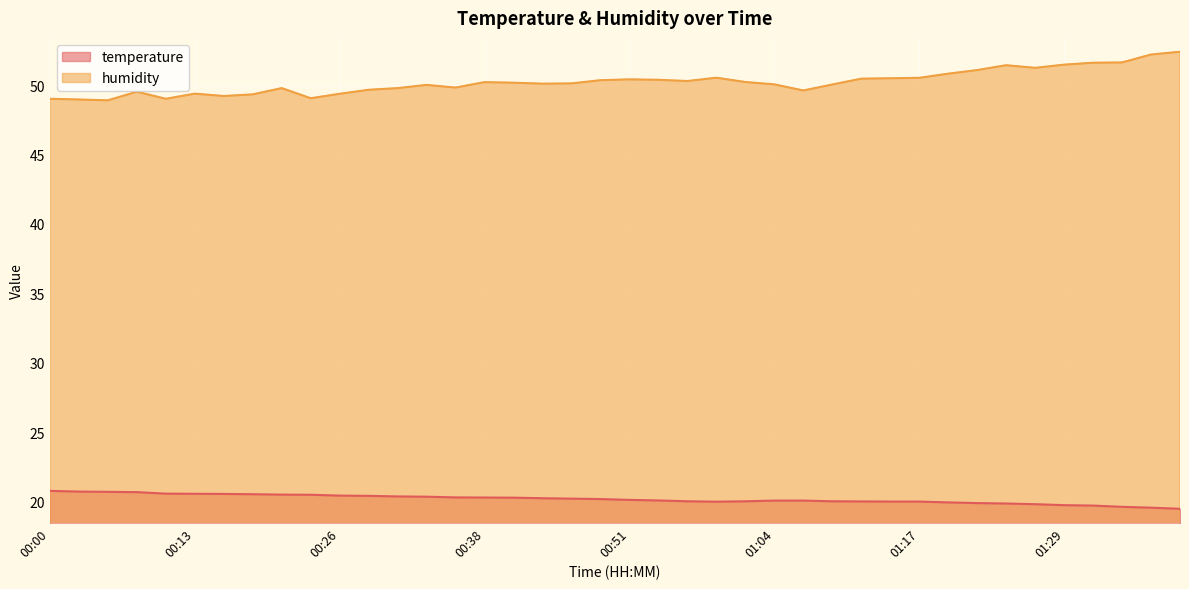

True or false: humidity and temperature intersect in this chart.

False